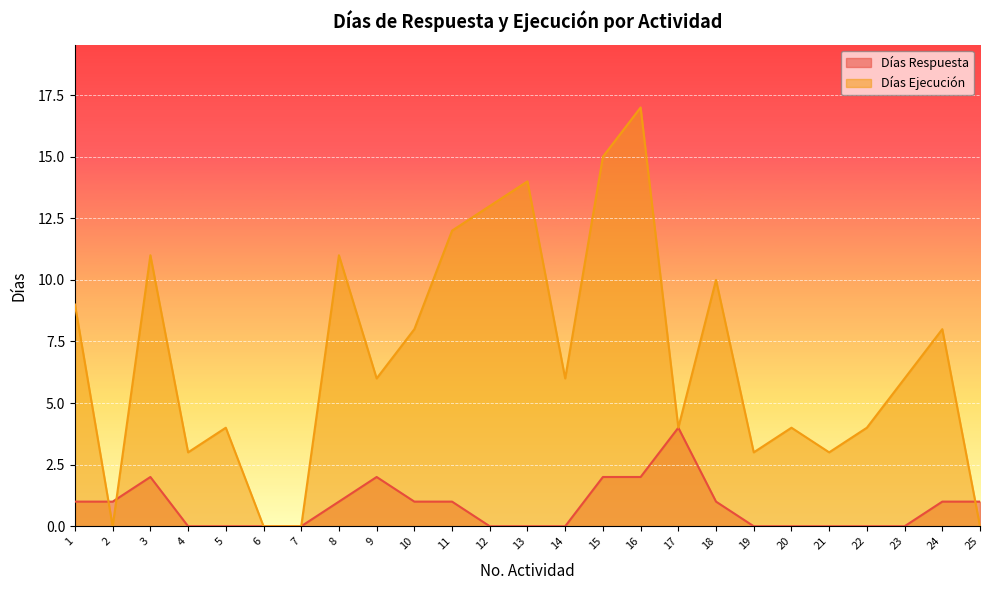

True or false: Dias Respuesta has a value of 1 at 24.

True